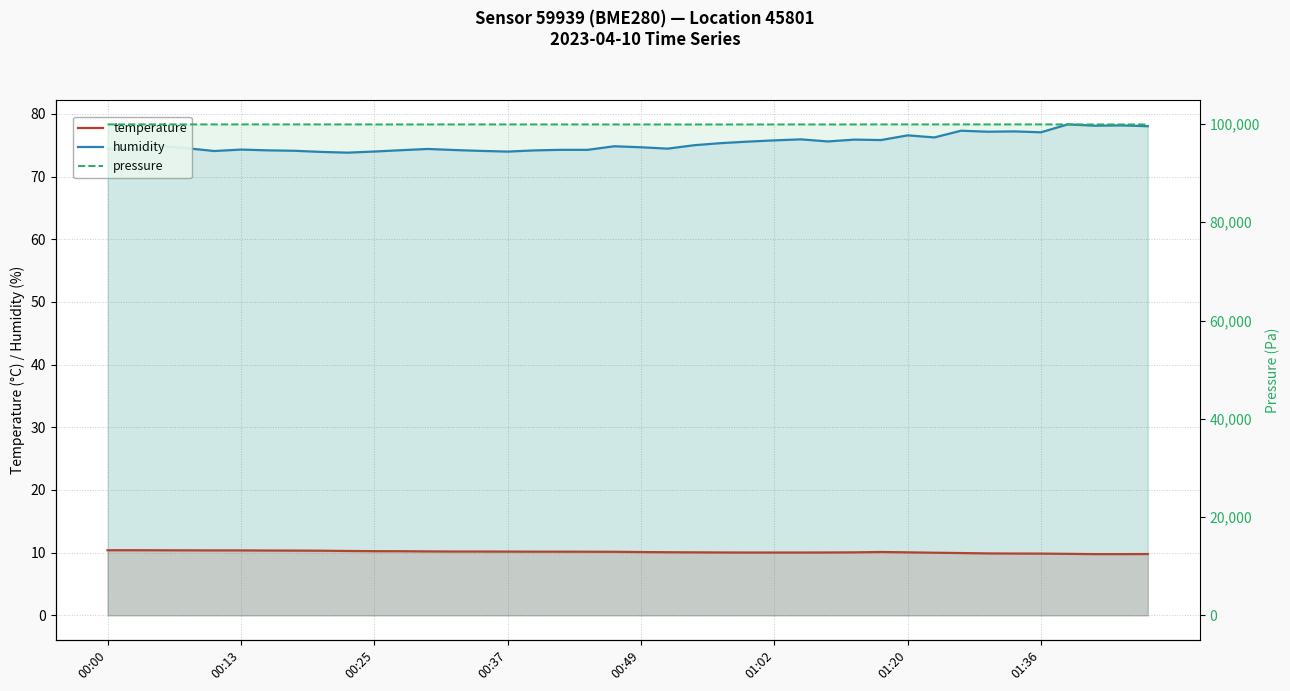

True or false: humidity and temperature cross at least once.

False